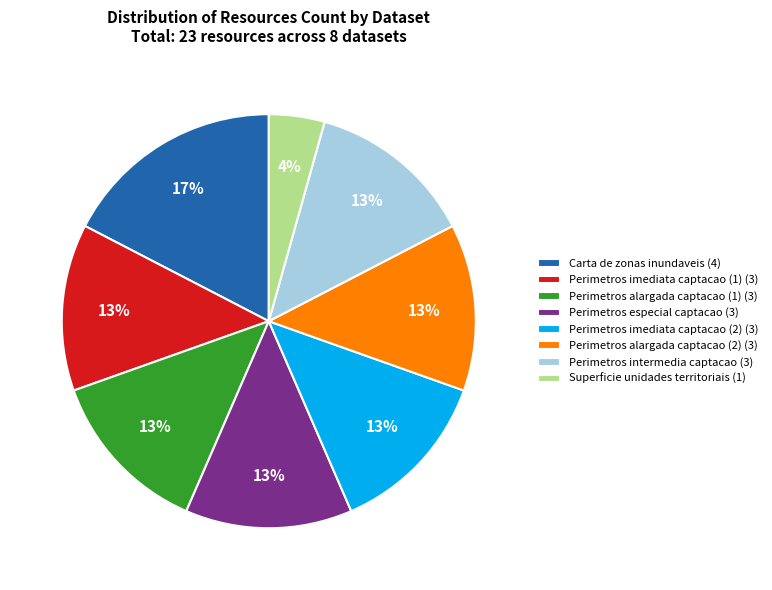

How many slices are in this pie chart?

8